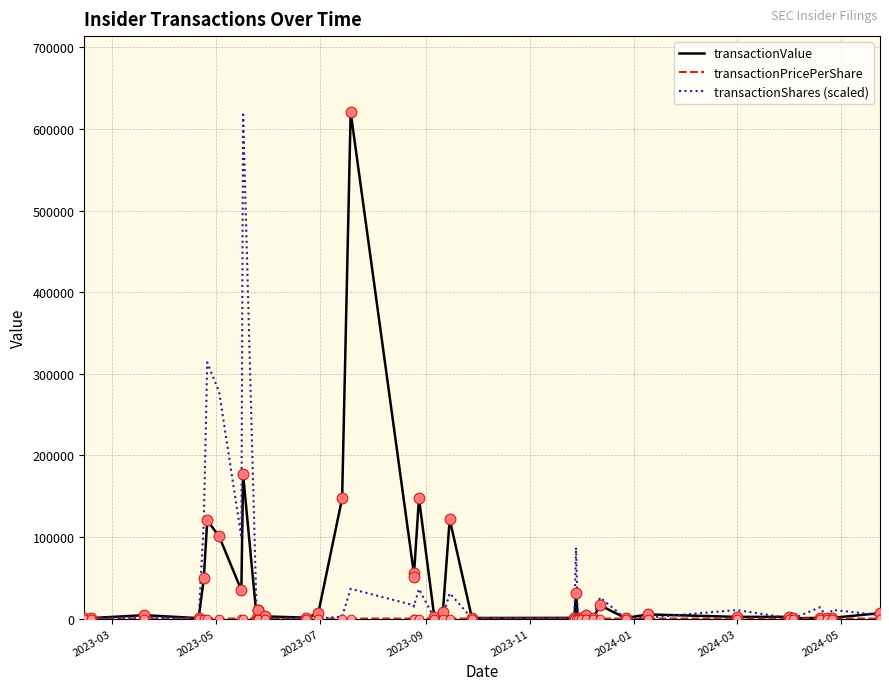

At how many categories does at least one series exceed 393842?

2